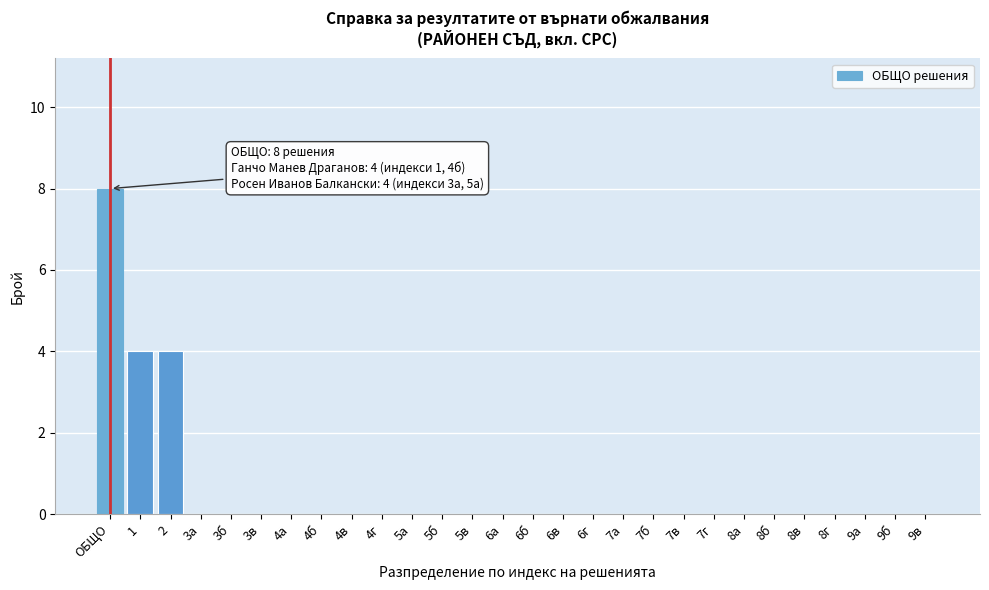

Reading left to right, extract all data points from this chart.

ОБЩО=8	1=4	2=4	3а=0	3б=0	3в=0	4а=0	4б=0	4в=0	4г=0	5а=0	5б=0	5в=0	6а=0	6б=0	6в=0	6г=0	7а=0	7б=0	7в=0	7г=0	8а=0	8б=0	8в=0	8г=0	9а=0	9б=0	9в=0